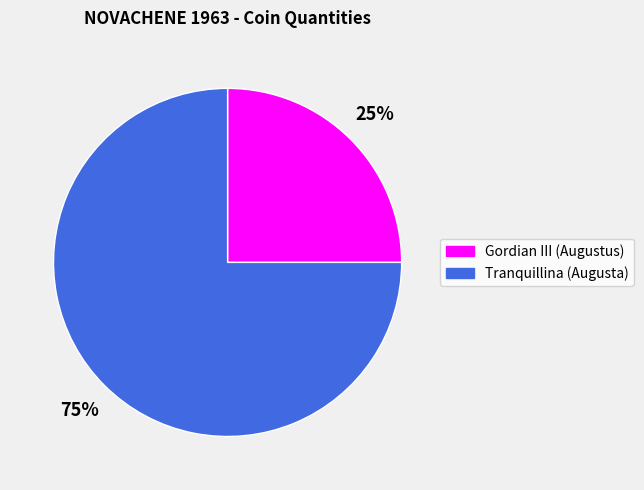

What percentage is the Gordian III (Augustus) slice, to the nearest percent?

25%